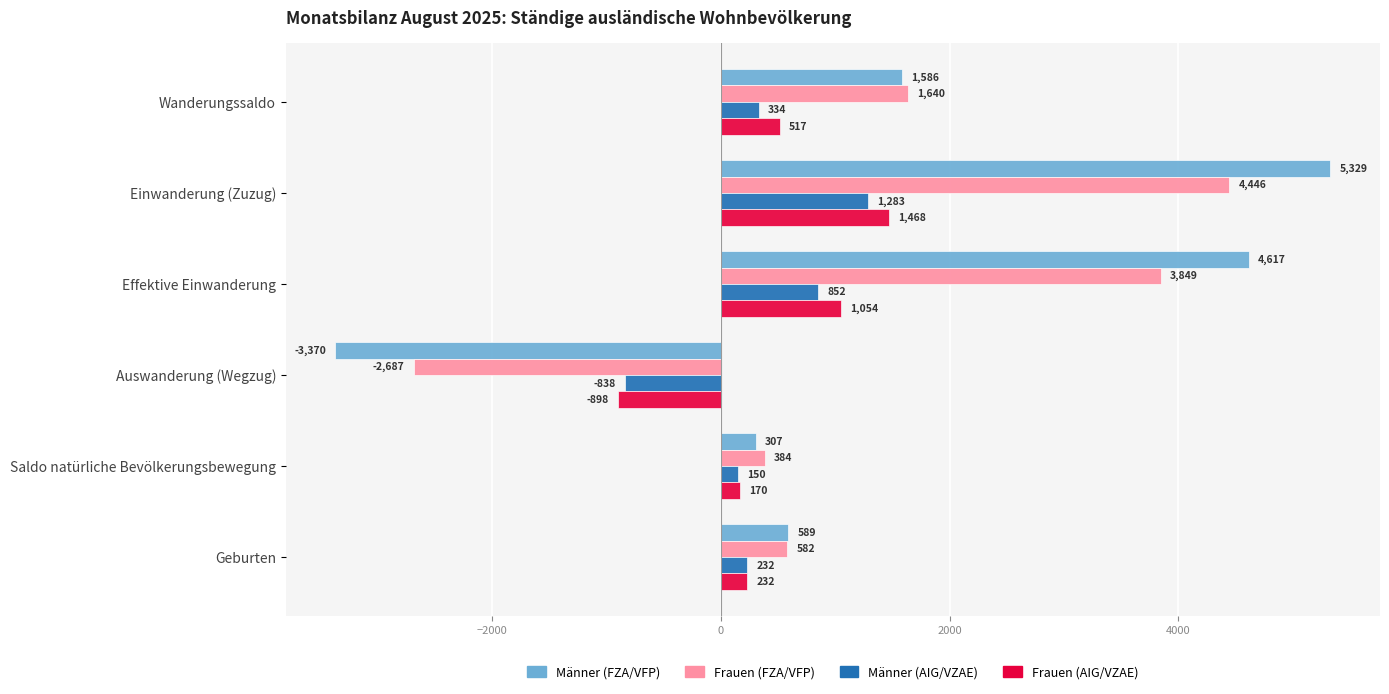

At which label is Männer (AIG/VZAE) closest to 222?

Geburten